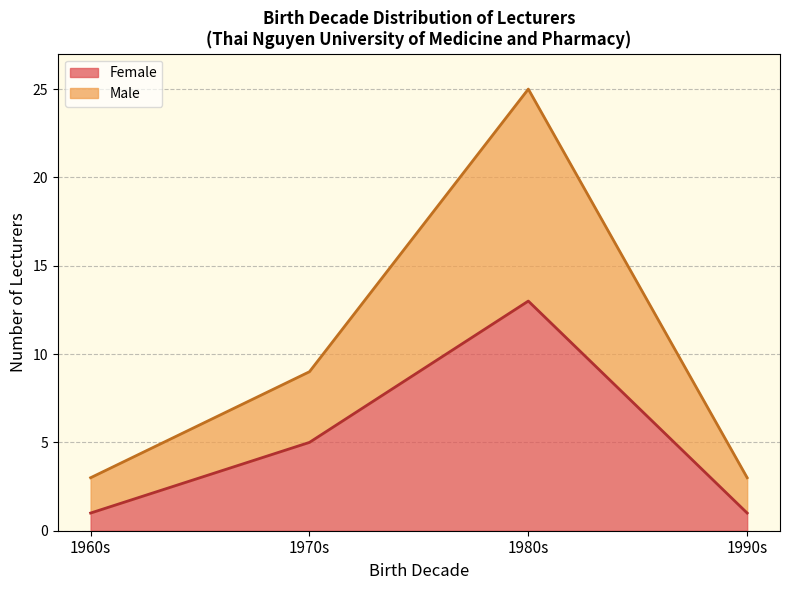

How many distinct data groups are displayed?

2